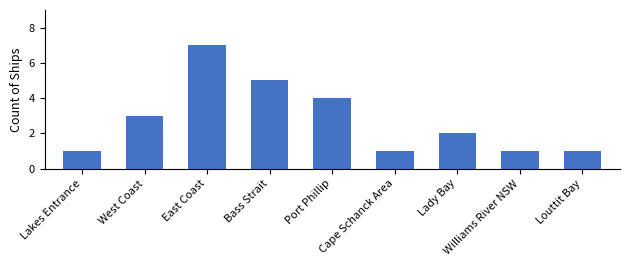

What is the maximum value shown in the chart?

7